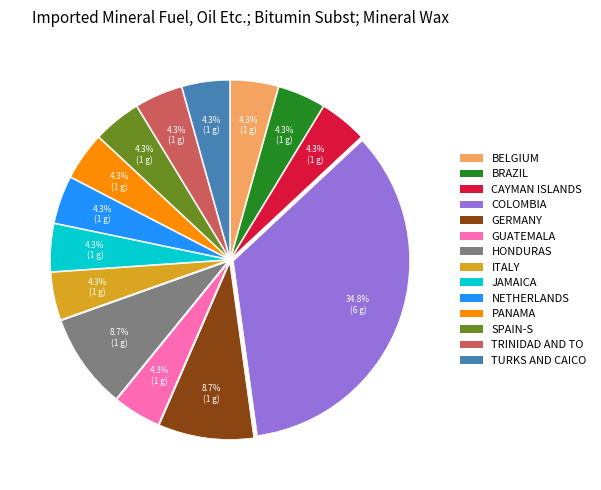

Is there any slice that represents more than half of the pie?

No